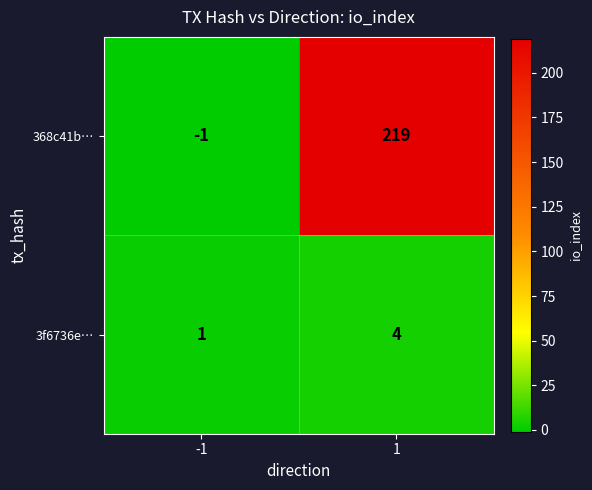

Reading left to right, what are all the values shown in this chart?

368c41b…: -1	219
3f6736e…: 1	4